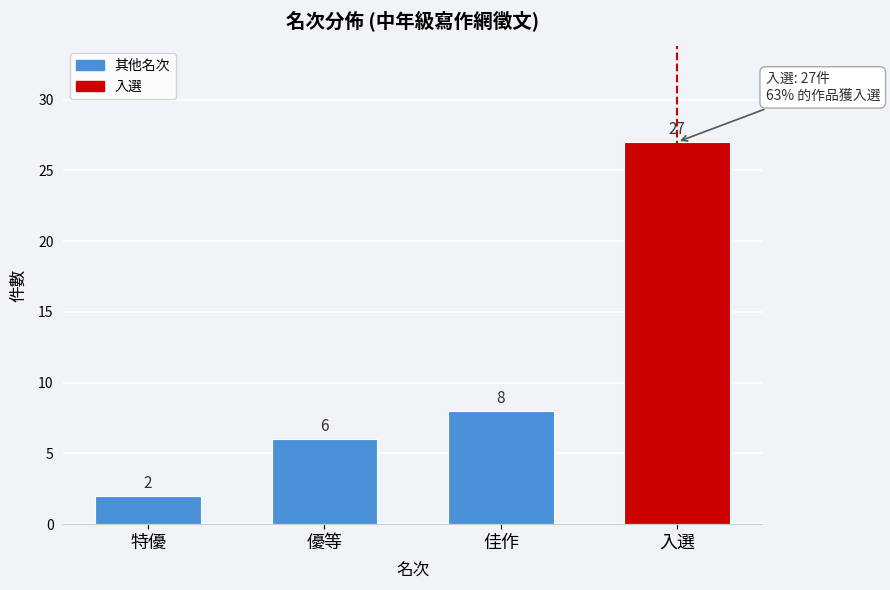

Reading left to right, list all the values displayed in this chart.

特優=2	優等=6	佳作=8	入選=27